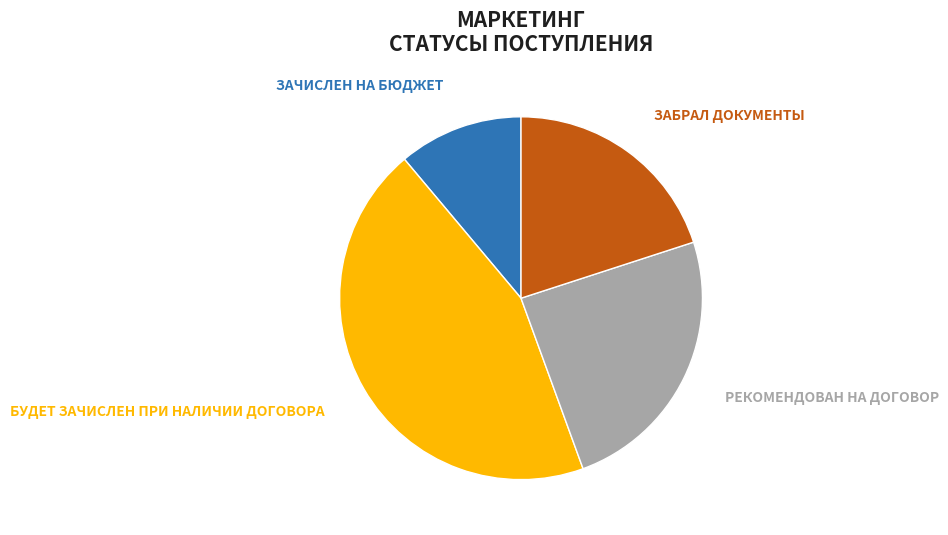

Combined, do БУДЕТ ЗАЧИСЛЕН ПРИ НАЛИЧИИ ДОГОВОРА and РЕКОМЕНДОВАН НА ДОГОВОР account for over 50%?

Yes